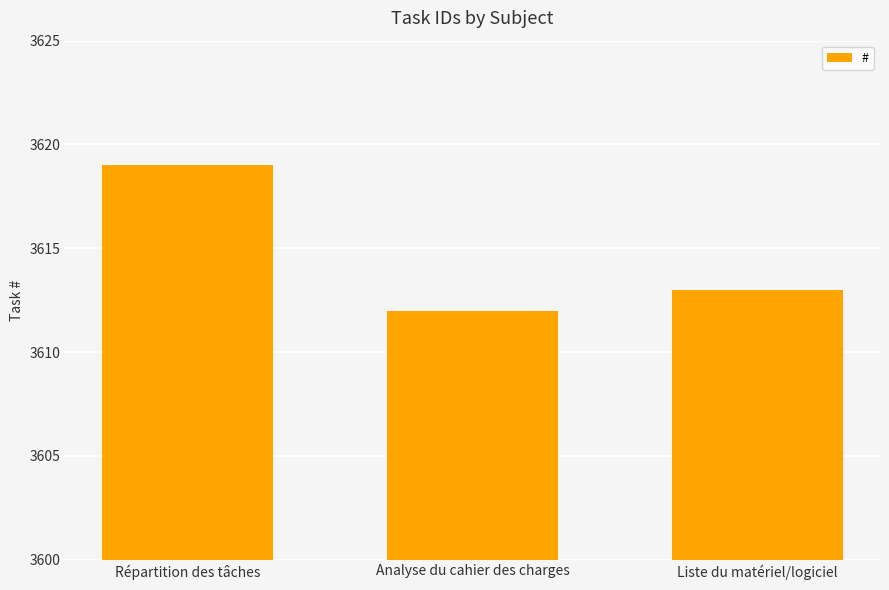

What is the sum of the values at Analyse du cahier des charges and Répartition des tâches?

7231